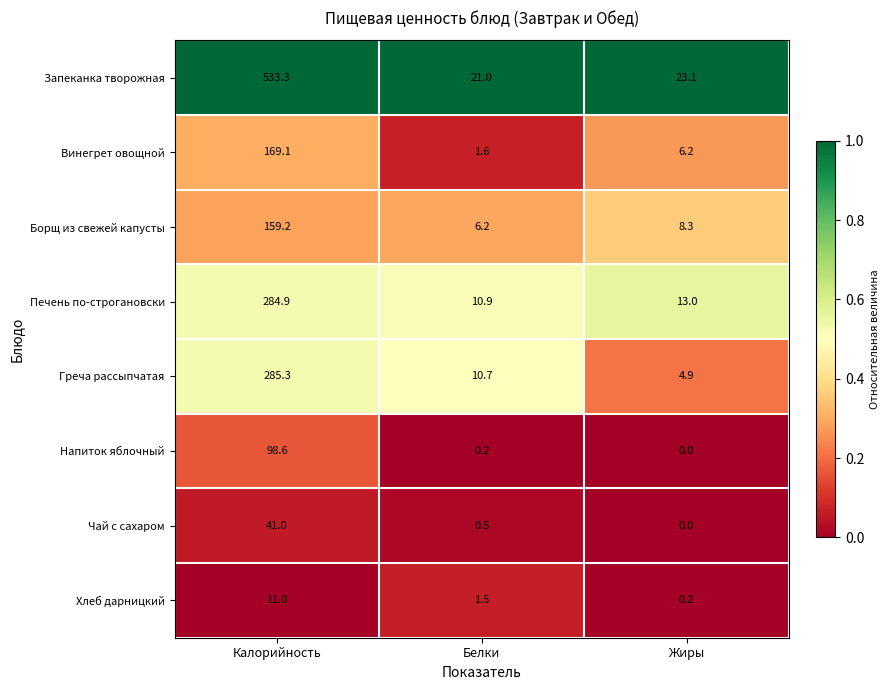

At how many categories does at least one series exceed 0?

3